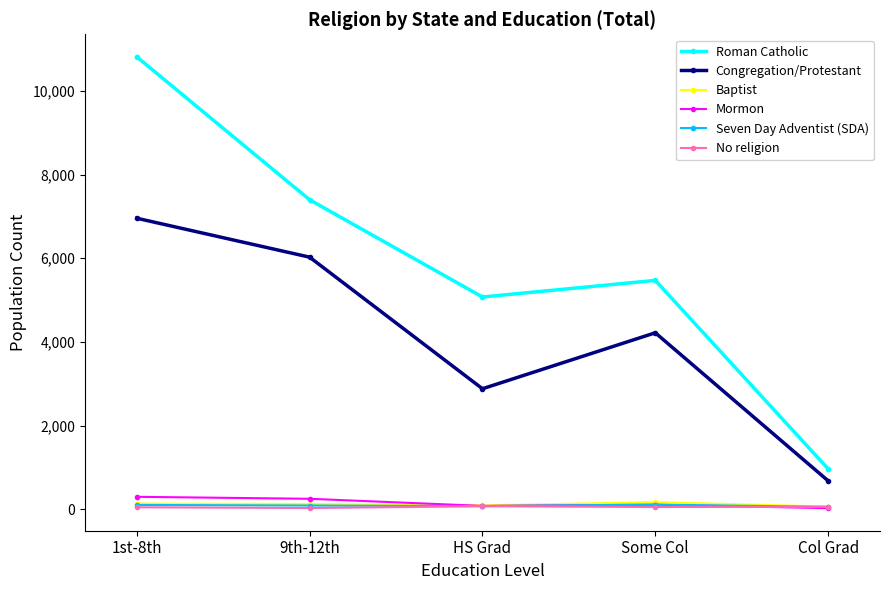

What is the maximum value for Roman Catholic?

10812